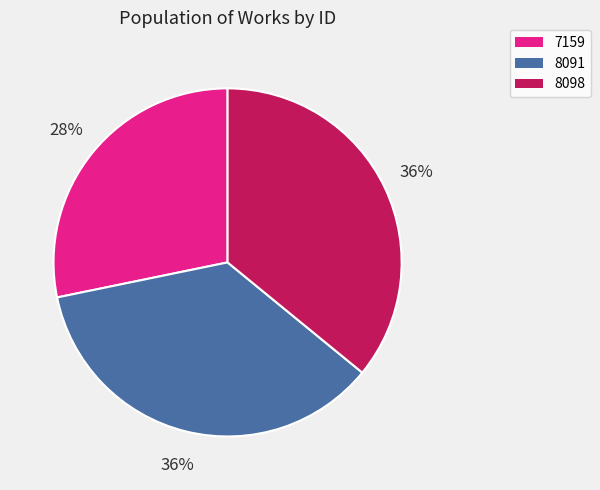

Which slice is the smallest?

7159